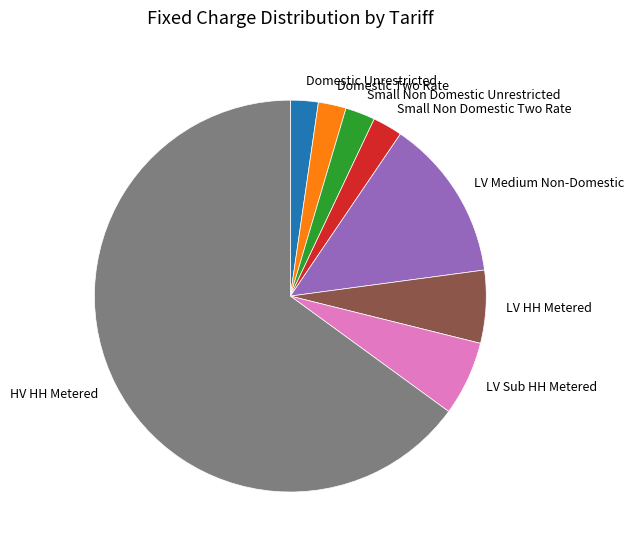

Between Domestic Two Rate and LV Sub HH Metered, which is larger?

LV Sub HH Metered